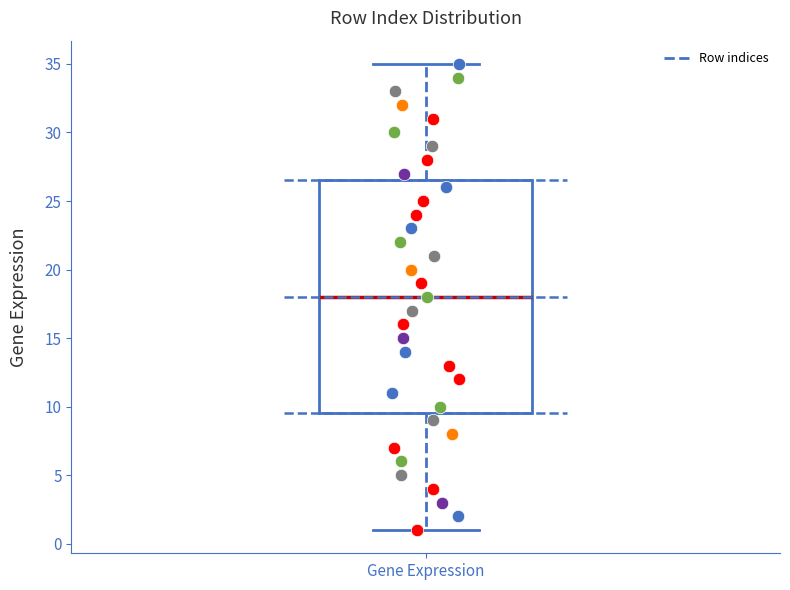

Where does the lower whisker of the box for Gene Expression end on the y-axis? The values are not printed on the chart, so give them approximately, as read against the axis.

1.0